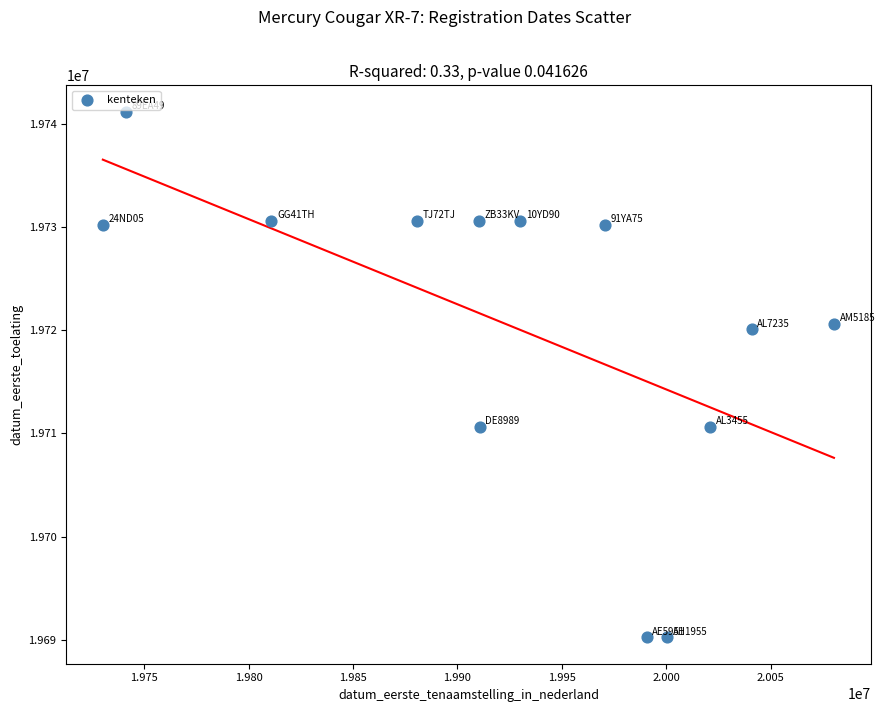

What is the range of Y values (max minus min)?

50974